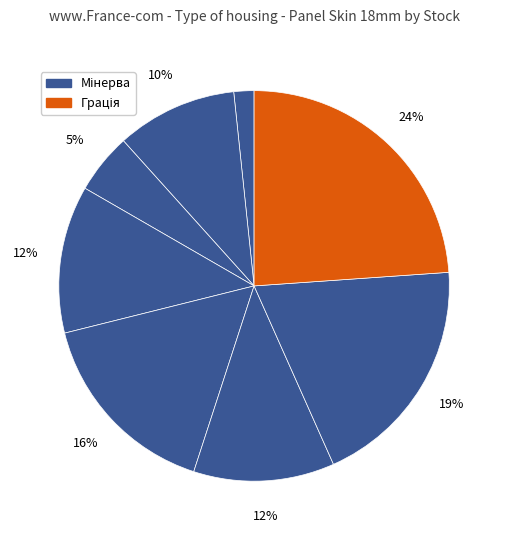

How many segments does this pie chart have?

8